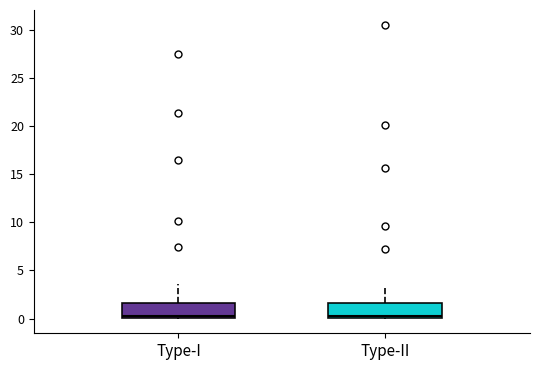

Reading left to right, read every box against the y-axis: the position of its median line, the range the box covers, and the ends of its whiskers. The values are not printed on the chart, so give them approximately, as read against the axis.

Type-I: median 0.5, box 0.0 to 1.5, whiskers 0.0 to 3.5
Type-II: median 0.5, box 0.0 to 1.5, whiskers 0.0 to 3.5